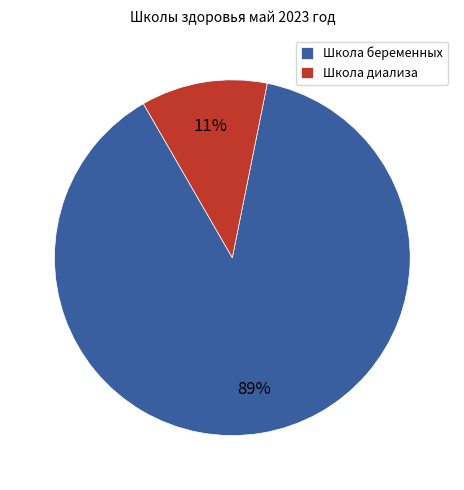

Which has a higher value, Школа диализа or Школа беременных?

Школа беременных